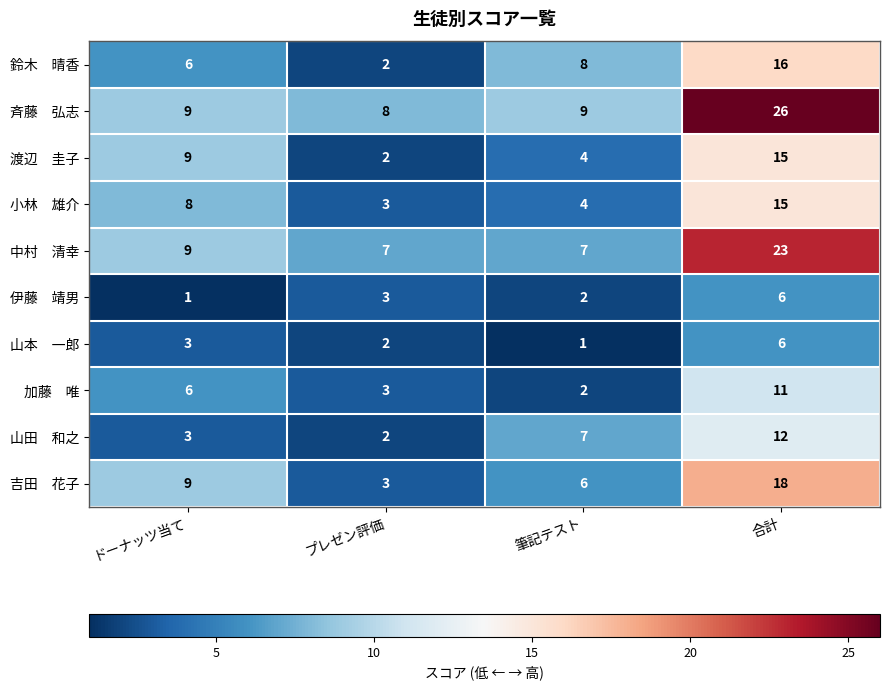

What is the spread (max minus min) of values at 筆記テスト?

8